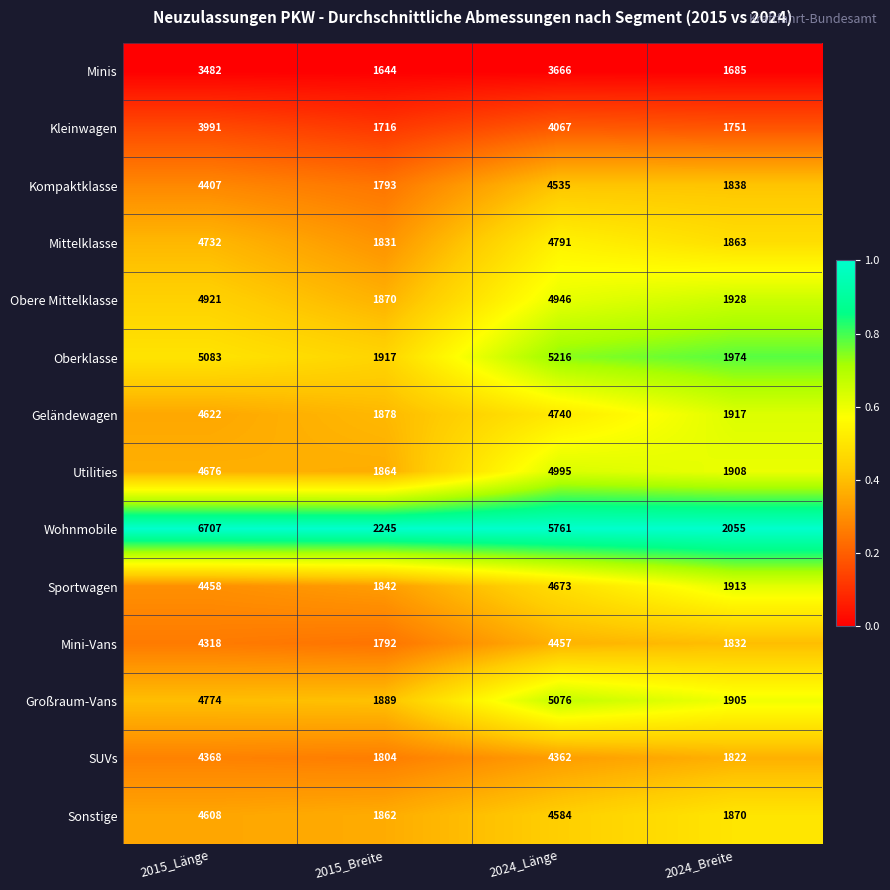

At which category does the chart reach its minimum across all series?

2015_Breite